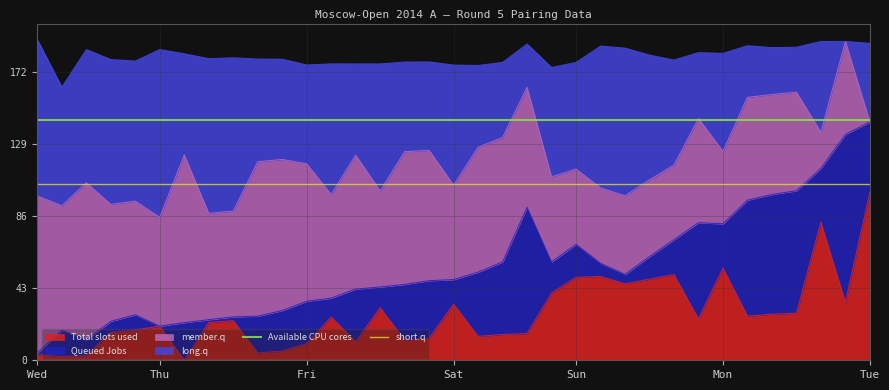

The value of Total slots used at Tue is 100.0. True or false?

True